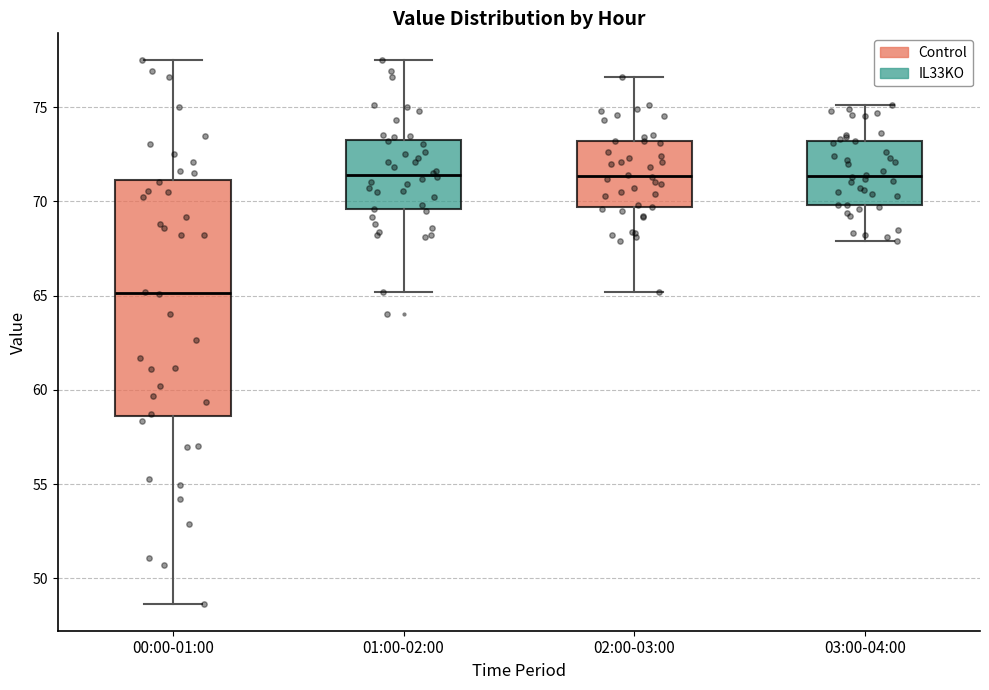

Which box has the lowest median line?

00:00-01:00